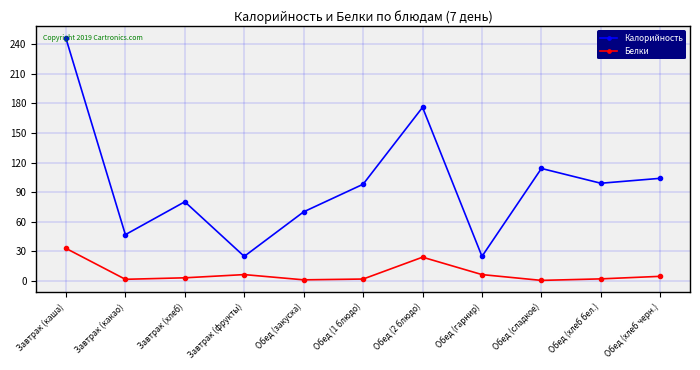

Between Обед (закуска) and Обед (хлеб бел.), which series saw the biggest shift?

Калорийность